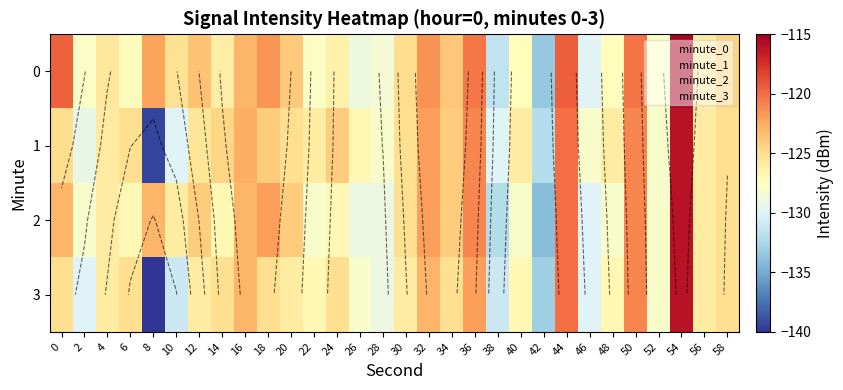

What is the approximate value of 2 at 46?

-130.0